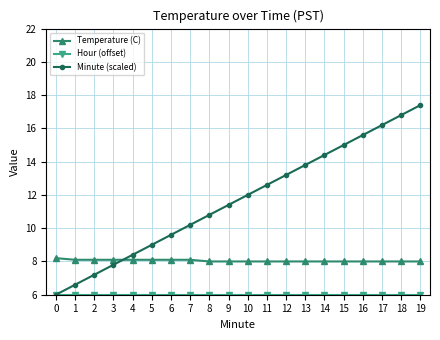

How many lines are shown in the chart?

3